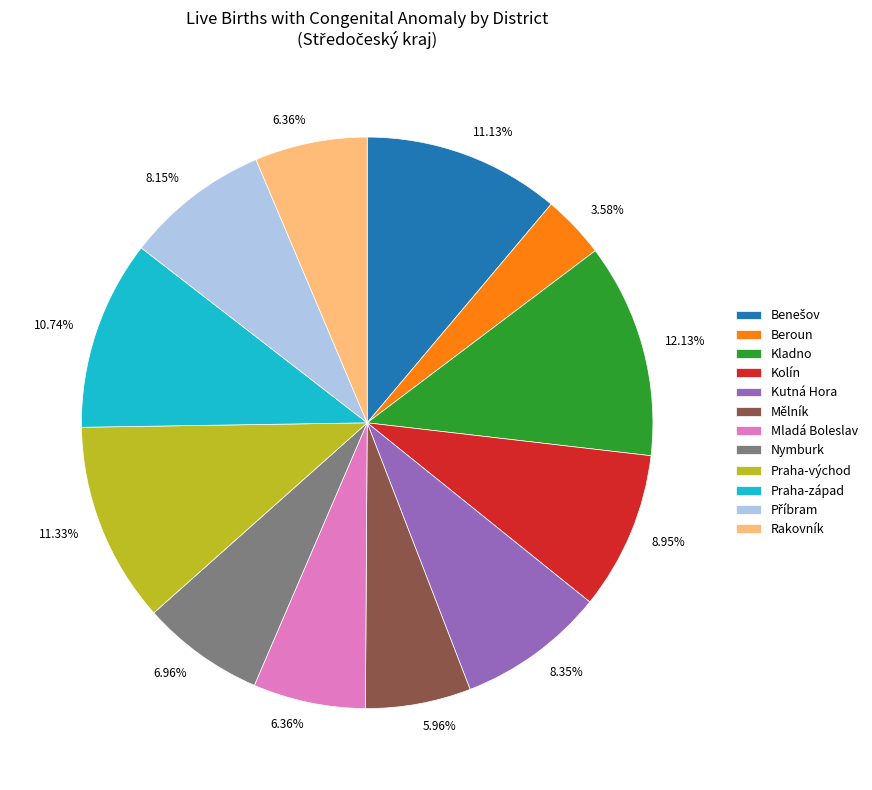

What is the largest slice in the pie chart?

Kladno